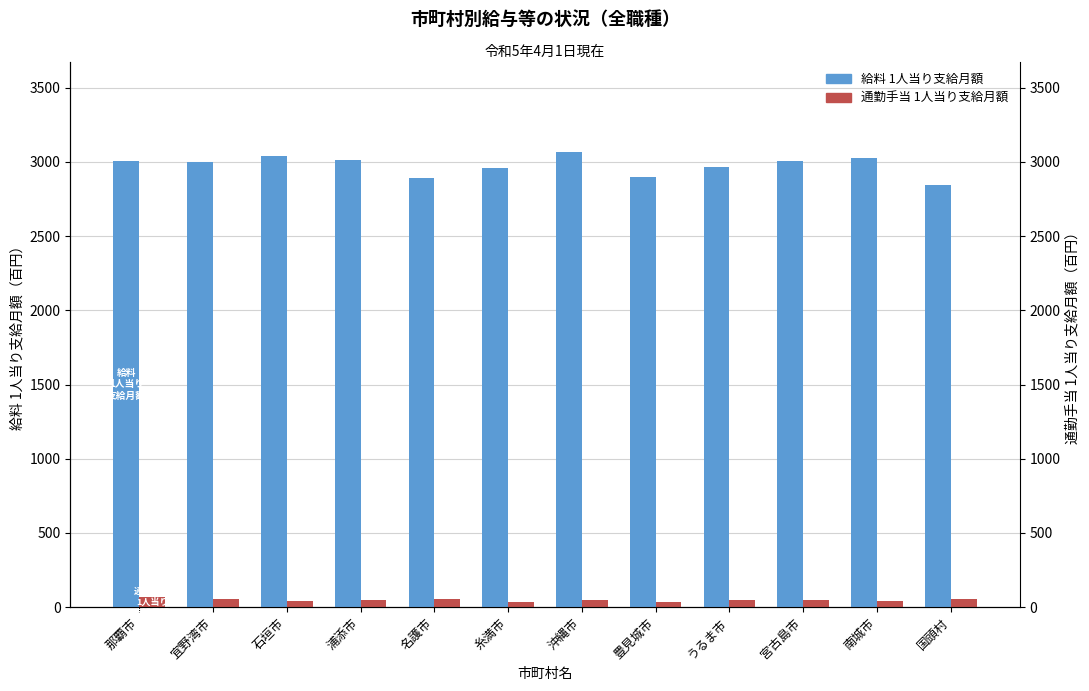

What is the difference between the highest and lowest values at 石垣市?

2996